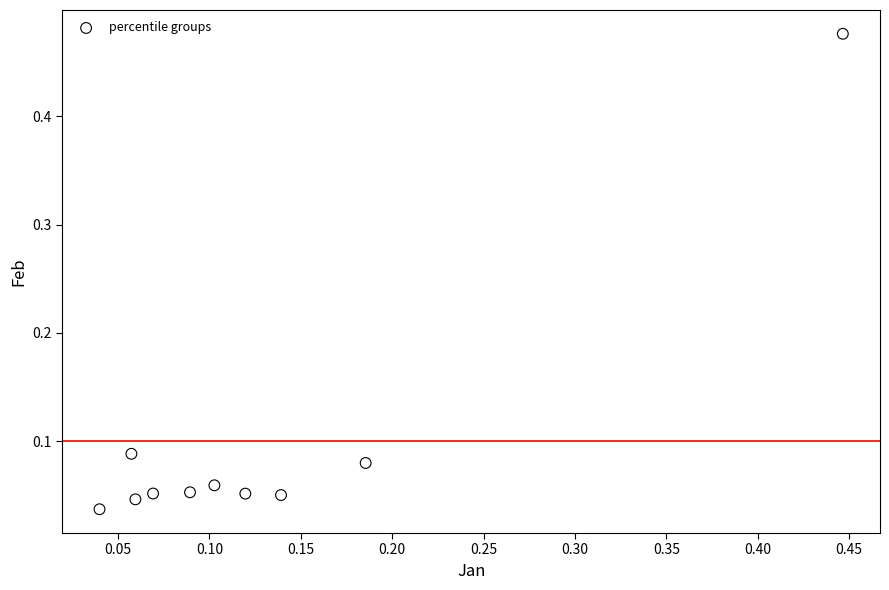

What is the range of X values (max minus min)?

0.4